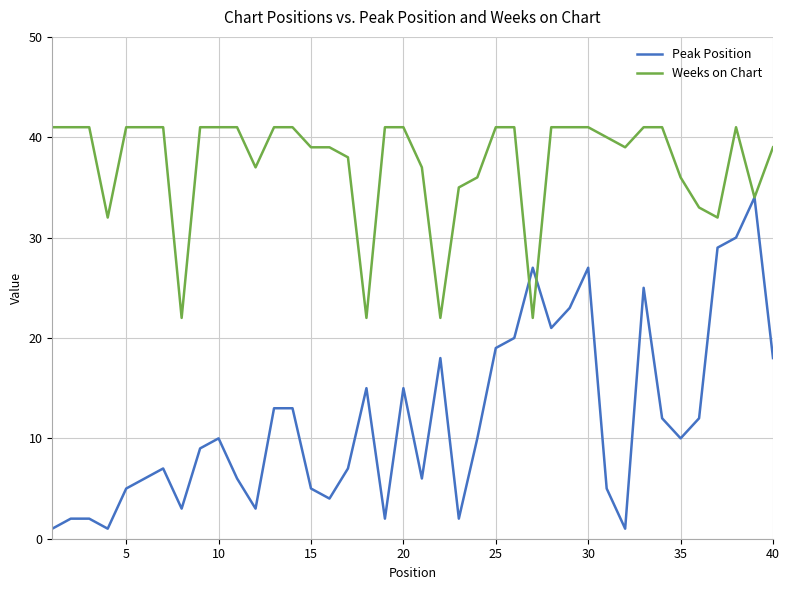

What is the maximum value shown in the chart?

41